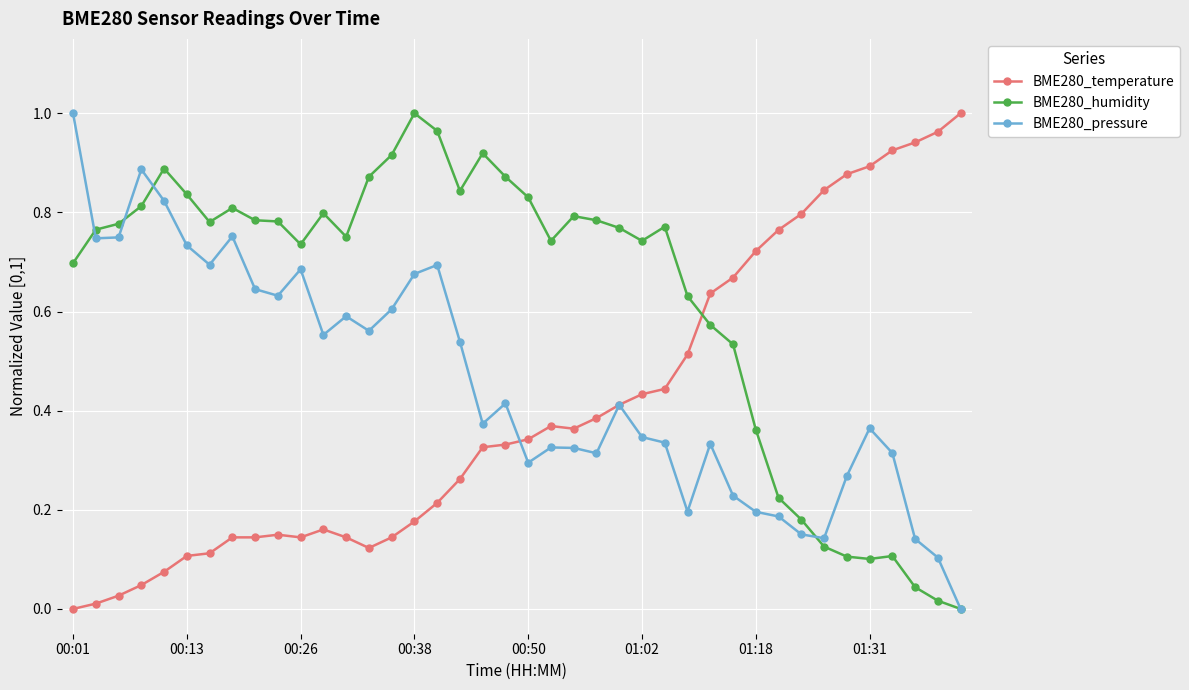

Which series ends up on top after the final intersection of BME280_temperature and BME280_humidity?

BME280_temperature